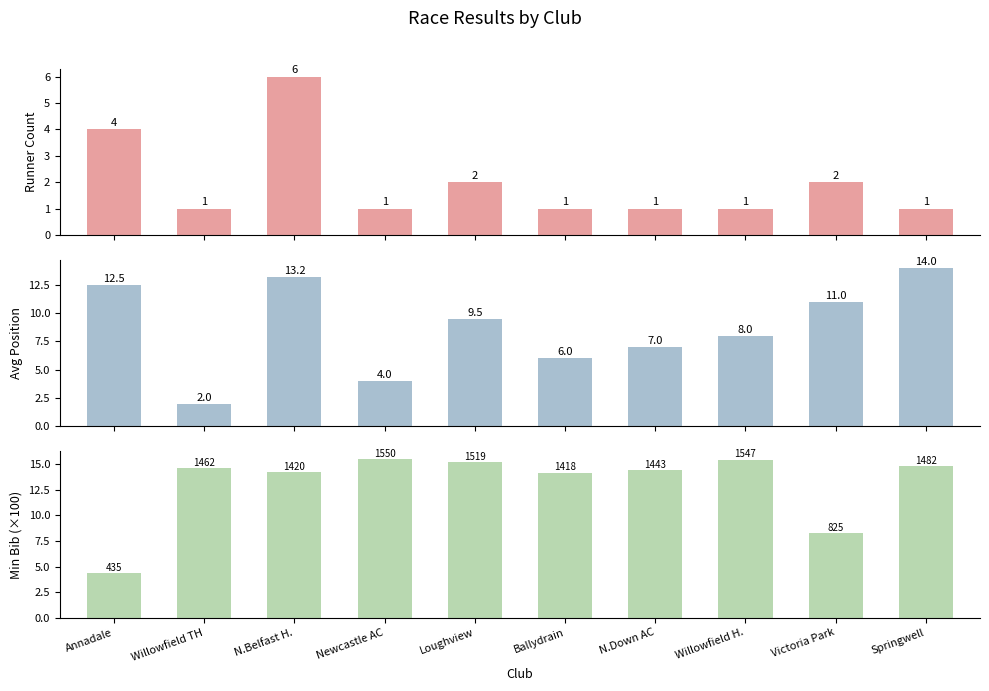

The value of Min Bib (×100) at Willowfield H. is 6.4. True or false?

False